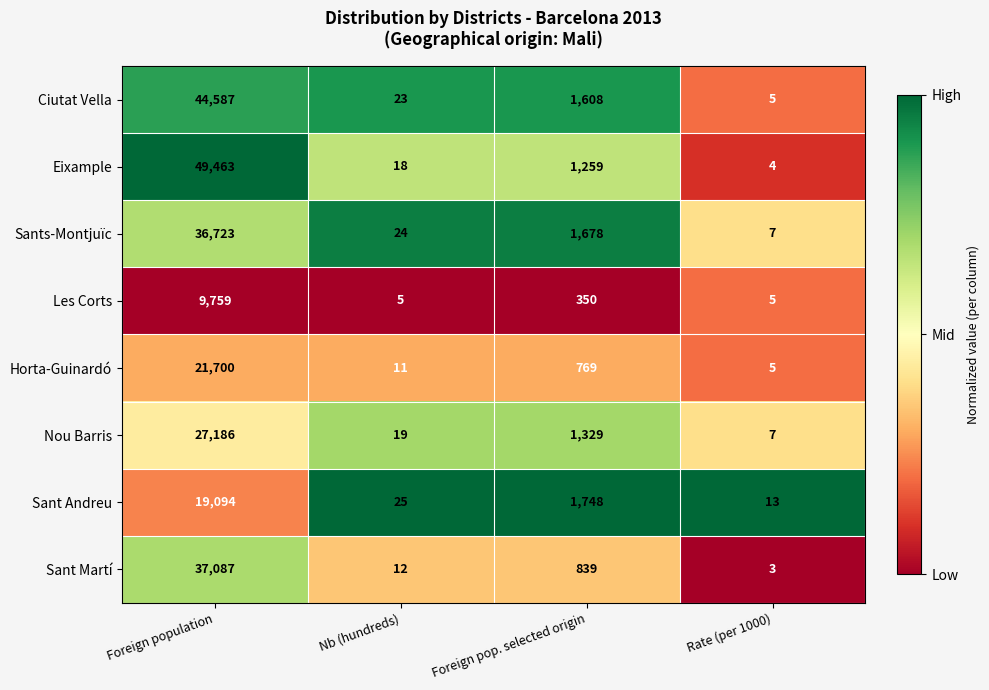

At which label does Ciutat Vella first exceed 1608?

Foreign population